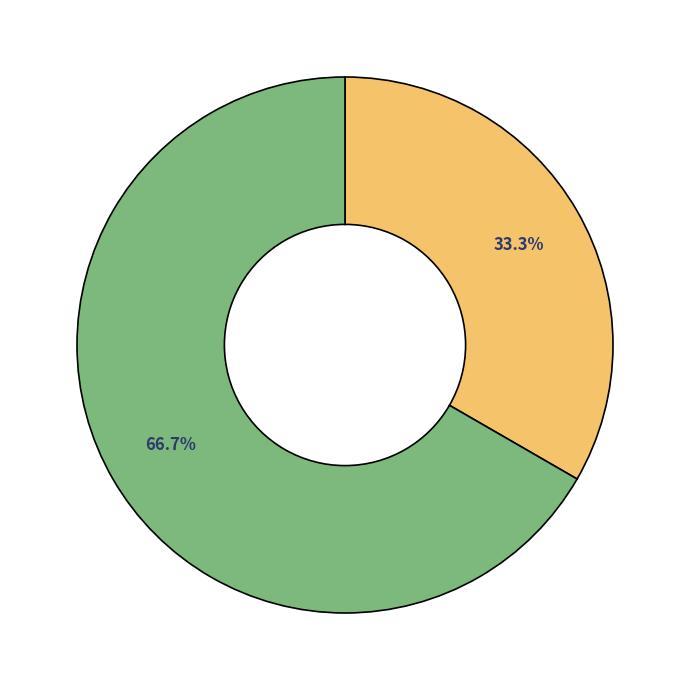

Is there any slice that represents more than half of the pie?

Yes